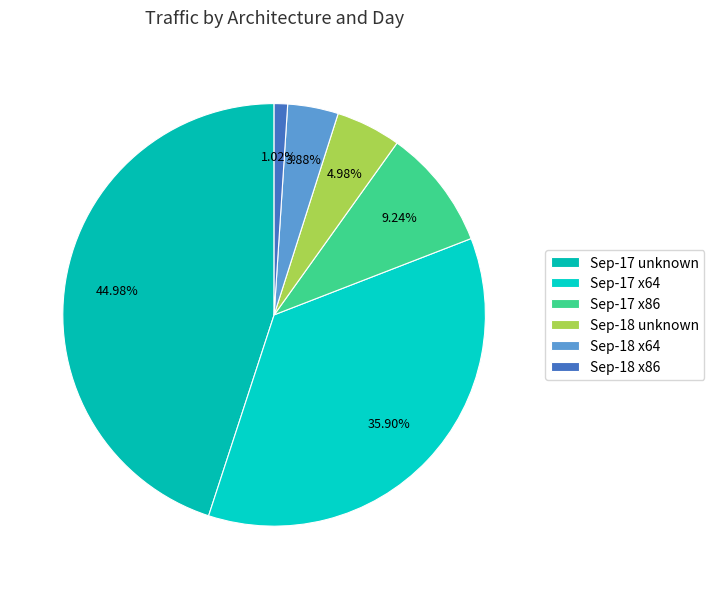

To the nearest percent, what is the difference between the largest and smallest slice percentages?

44%